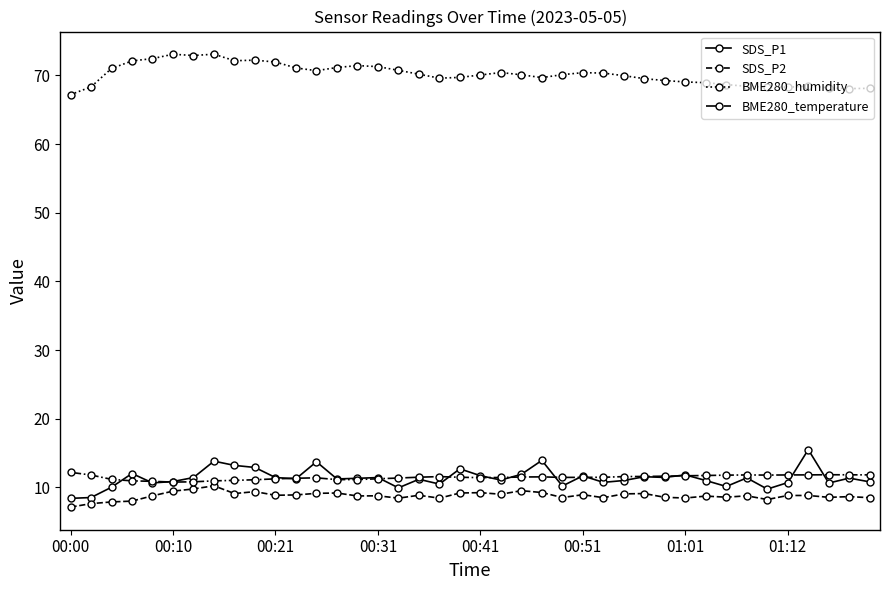

True or false: BME280_temperature has more than 0 points higher than both neighbors.

True